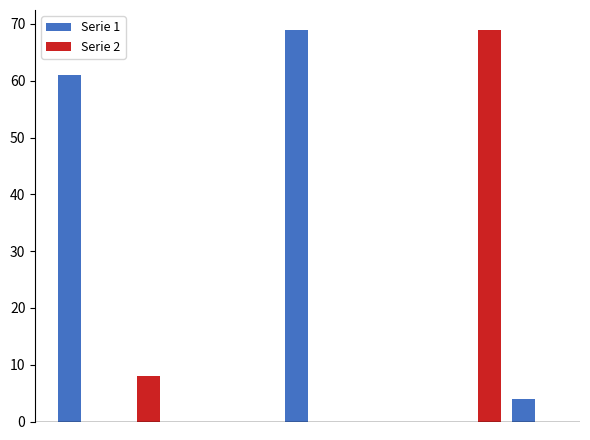

What is the greatest value displayed?

69